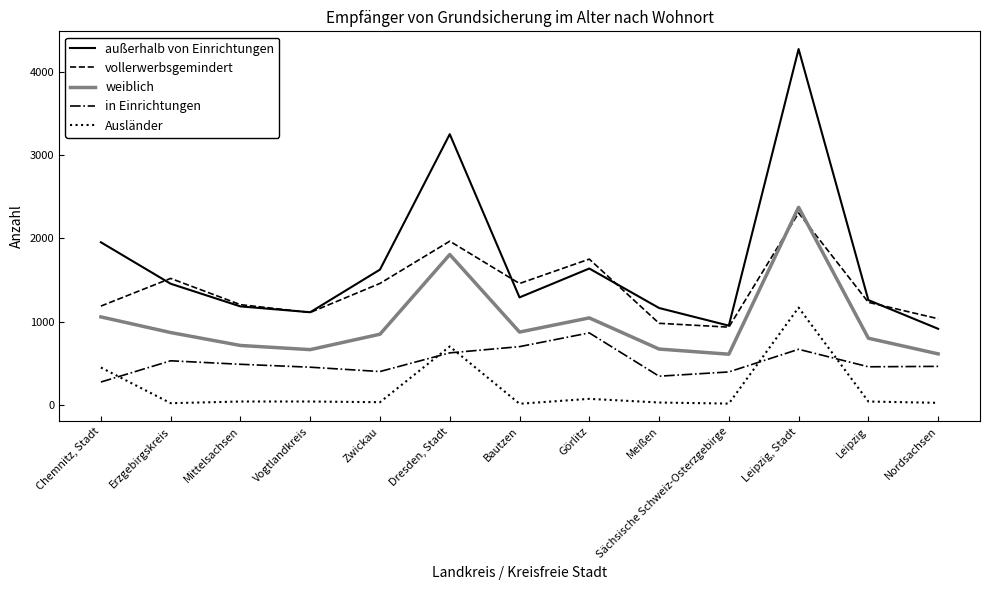

What is the average value of the Ausländer series?

205